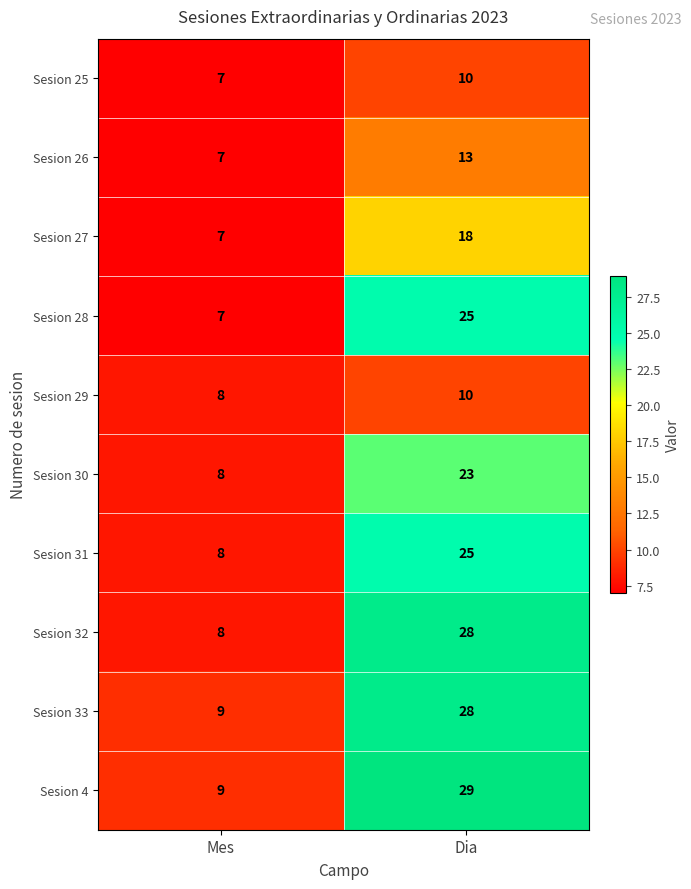

Reading left to right, extract all data points from this chart.

Sesion 25: 7	10
Sesion 26: 7	13
Sesion 27: 7	18
Sesion 28: 7	25
Sesion 29: 8	10
Sesion 30: 8	23
Sesion 31: 8	25
Sesion 32: 8	28
Sesion 33: 9	28
Sesion 4: 9	29